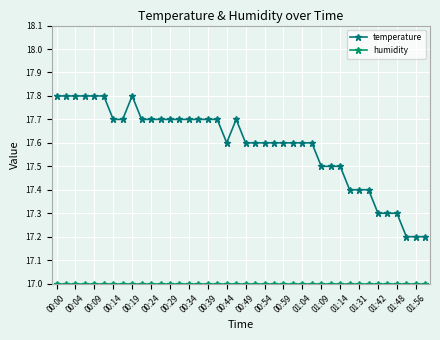

True or false: humidity and temperature cross at least once.

False